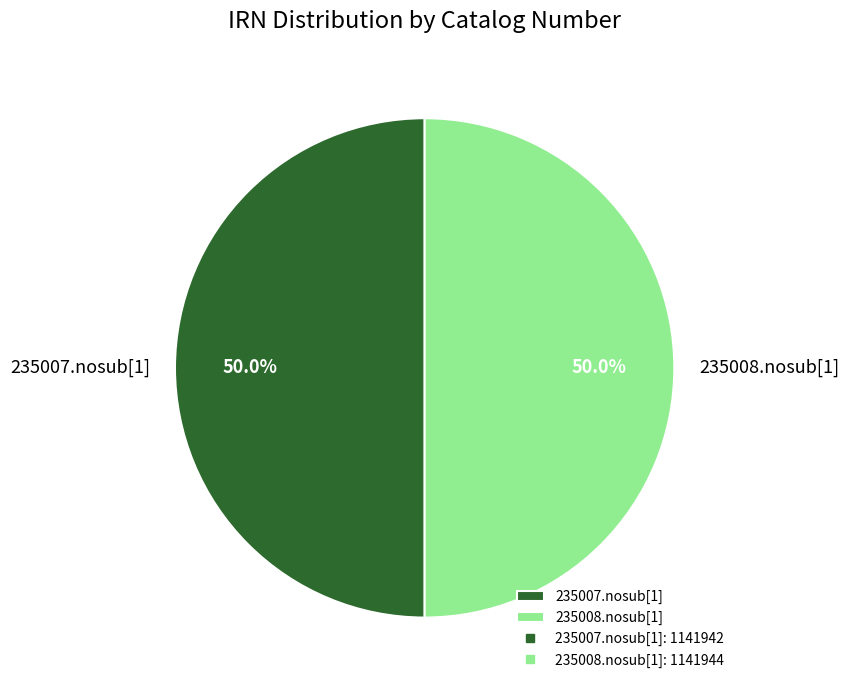

To the nearest percent, what portion does 235008.nosub[1] represent?

50%